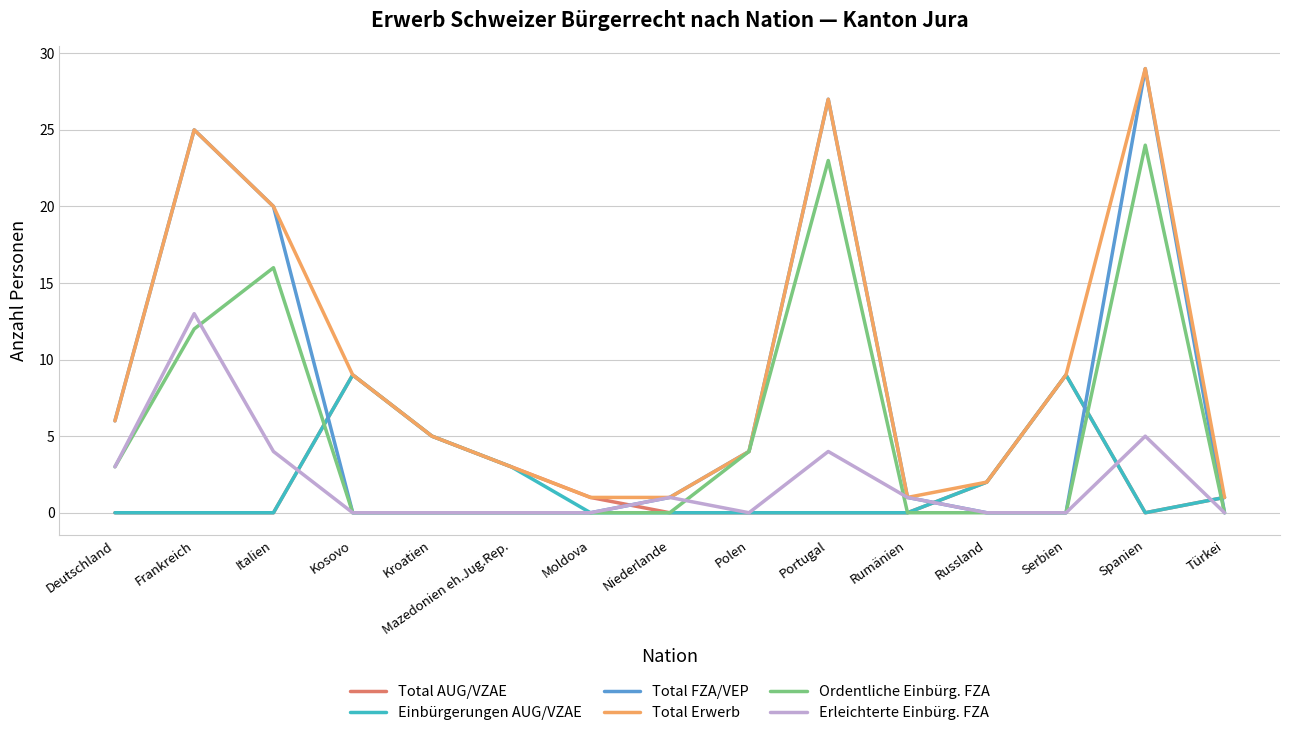

Reading left to right, what are all the values shown in this chart?

Total AUG/VZAE: 0	0	0	9	5	3	1	0	0	0	0	2	9	0	1
Einbürgerungen AUG/VZAE: 0	0	0	9	5	3	0	0	0	0	0	2	9	0	1
Total FZA/VEP: 6	25	20	0	0	0	0	1	4	27	1	0	0	29	0
Total Erwerb: 6	25	20	9	5	3	1	1	4	27	1	2	9	29	1
Ordentliche Einbürg. FZA: 3	12	16	0	0	0	0	0	4	23	0	0	0	24	0
Erleichterte Einbürg. FZA: 3	13	4	0	0	0	0	1	0	4	1	0	0	5	0